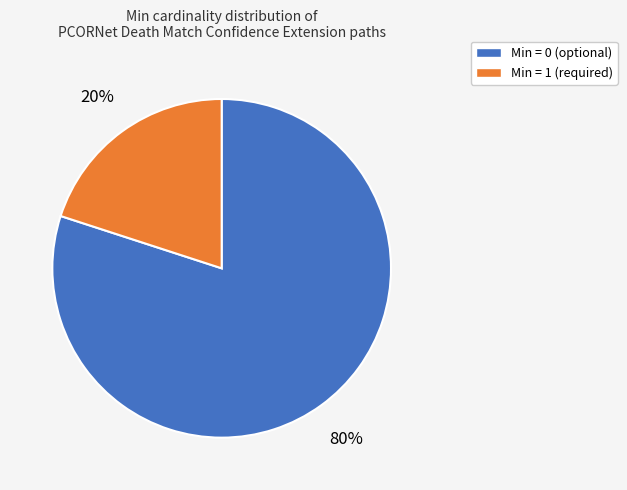

How many segments does this pie chart have?

2